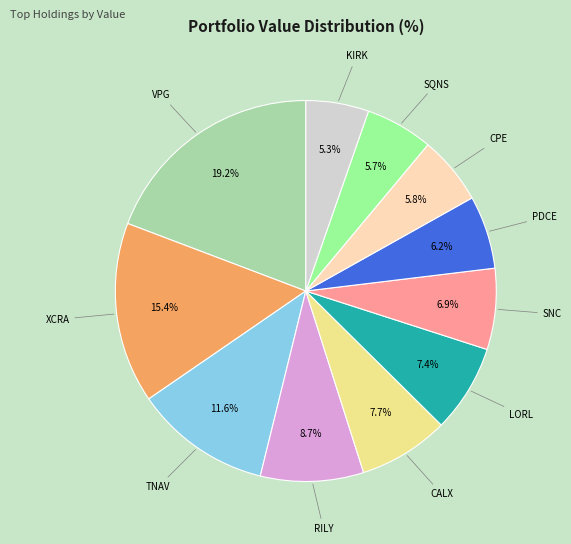

Between RILY and KIRK, which is larger?

RILY